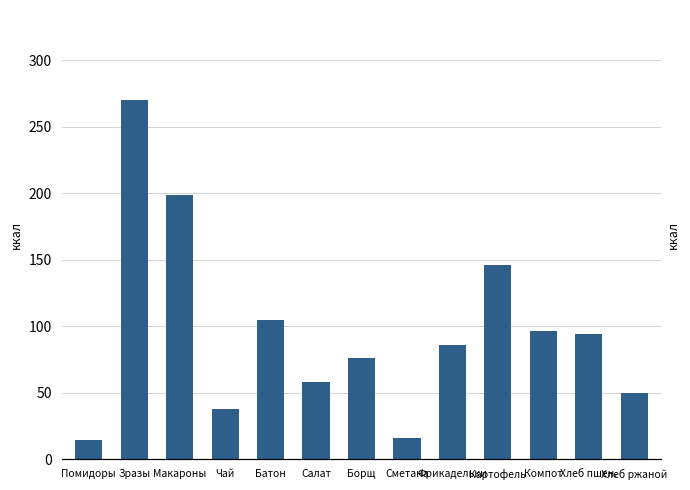

Does the chart contain any negative values?

No